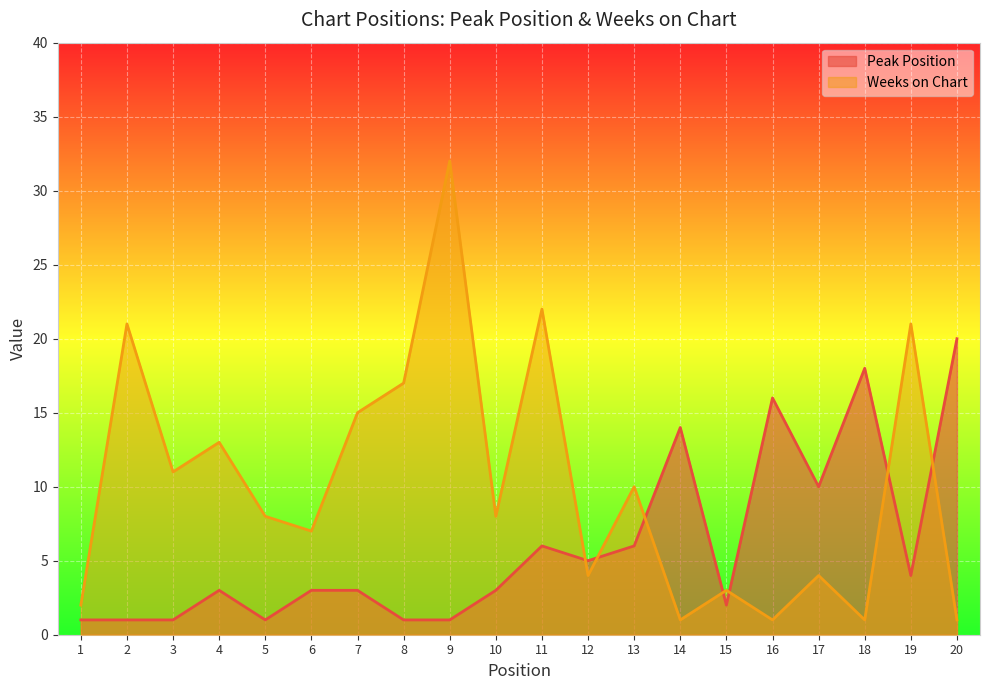

True or false: Weeks on Chart has a value of 2 at 12.

False